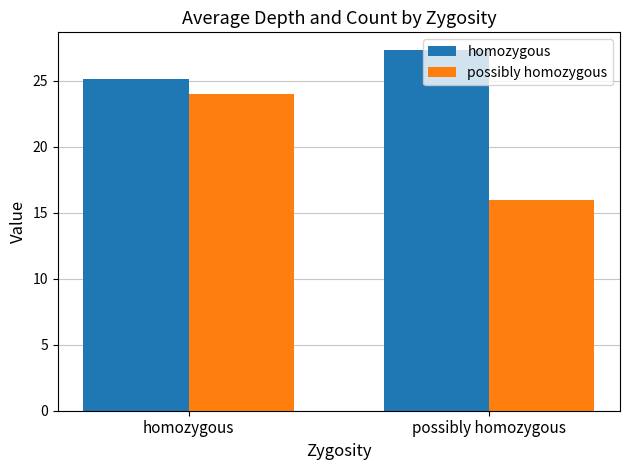

What are all the series names shown in the legend?

homozygous, possibly homozygous